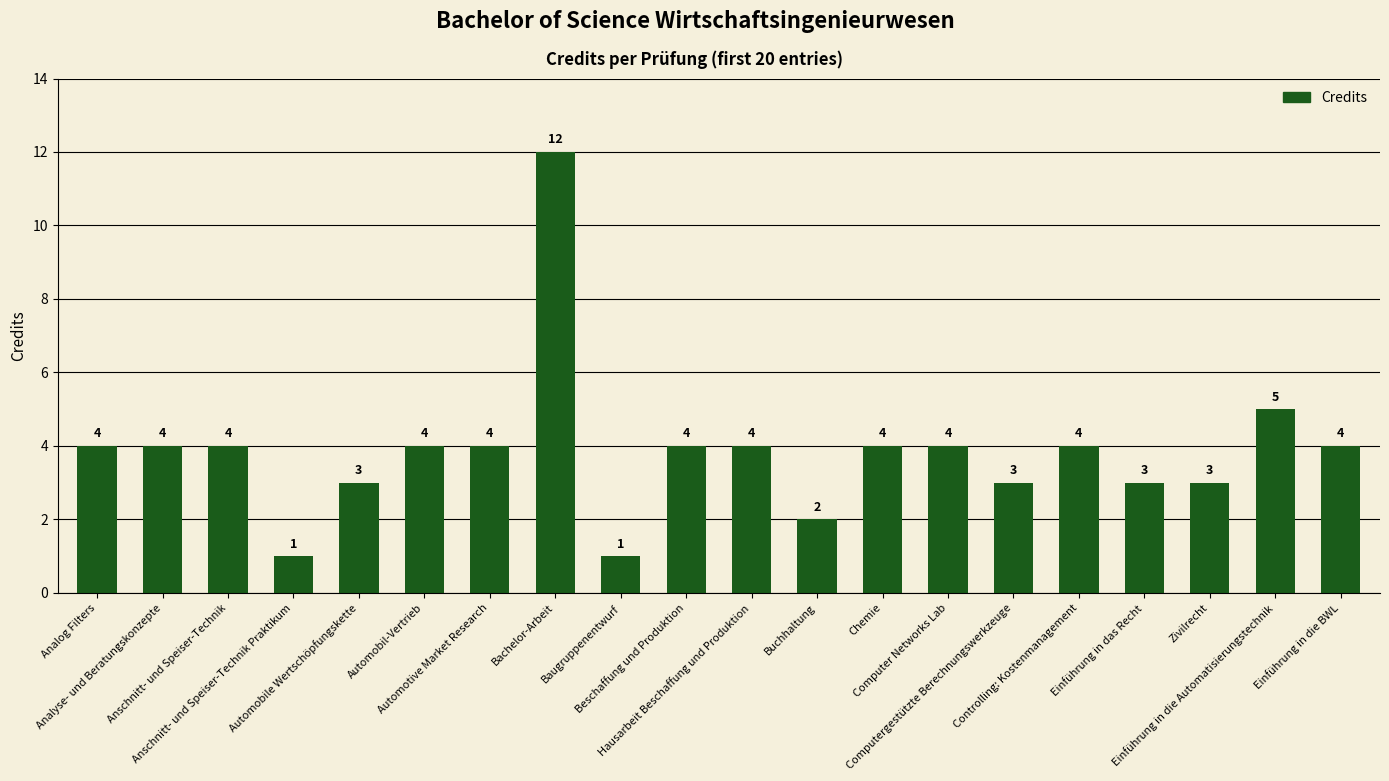

How many distinct data groups are displayed?

1